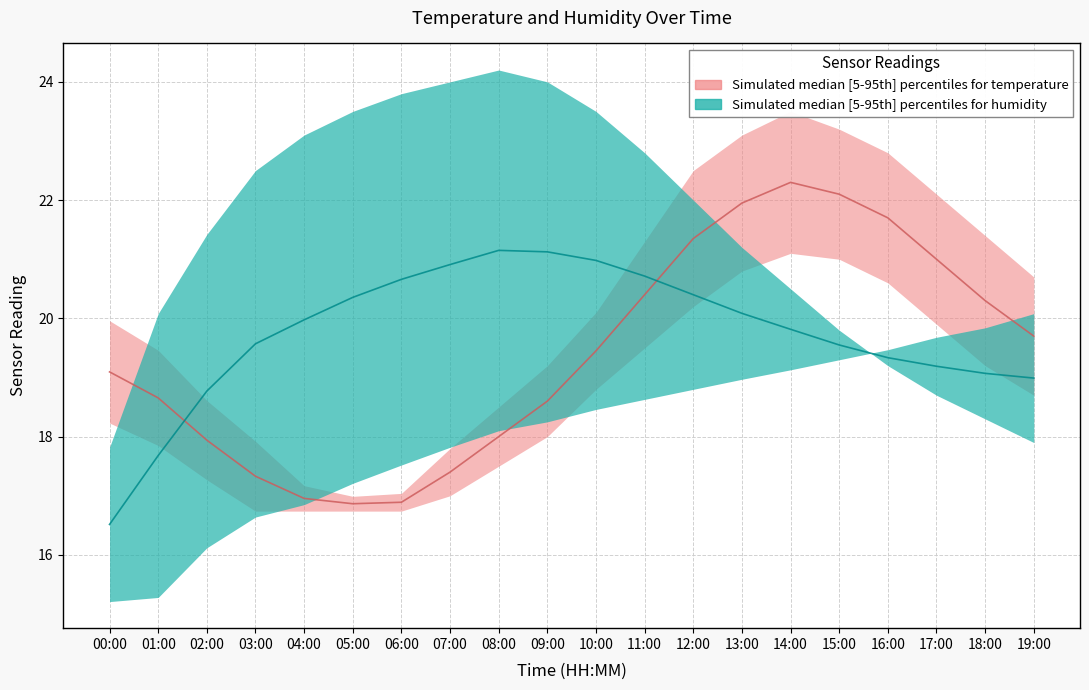

How many intersections are there between temperature_lower and humidity_upper?

2